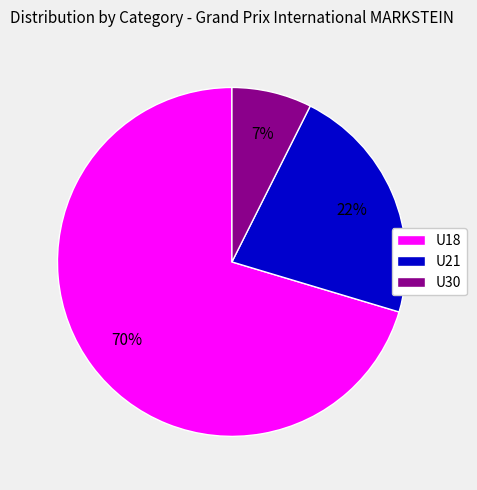

What is the largest slice in the pie chart?

U18